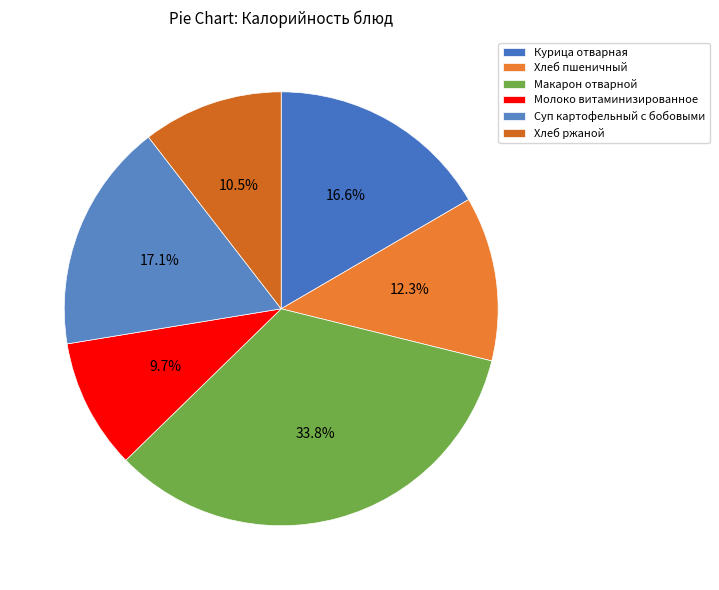

Which slice is the smallest?

Молоко витаминизированное